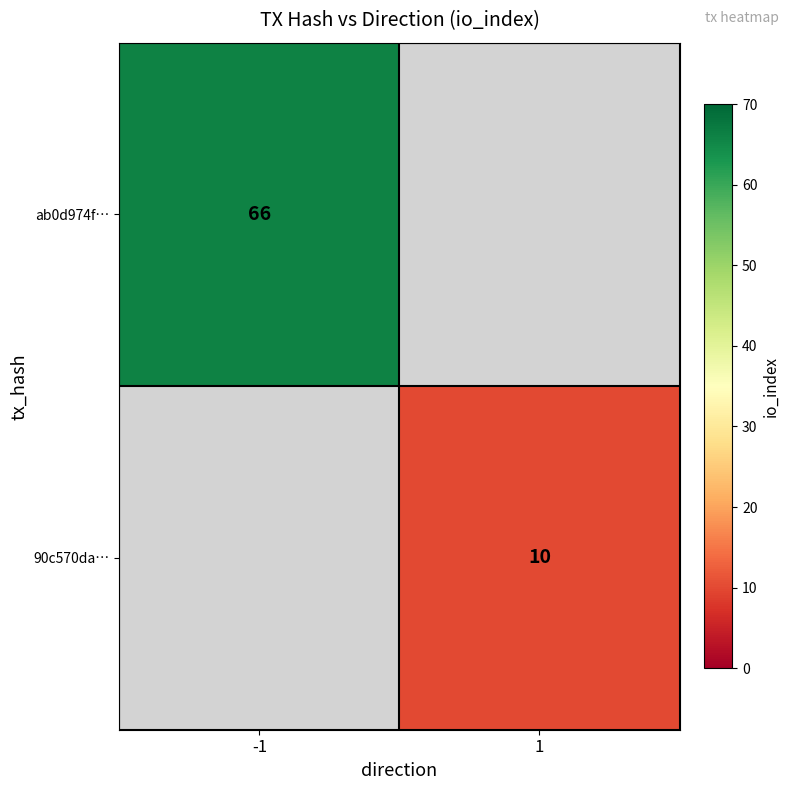

How many series are shown in this chart?

2